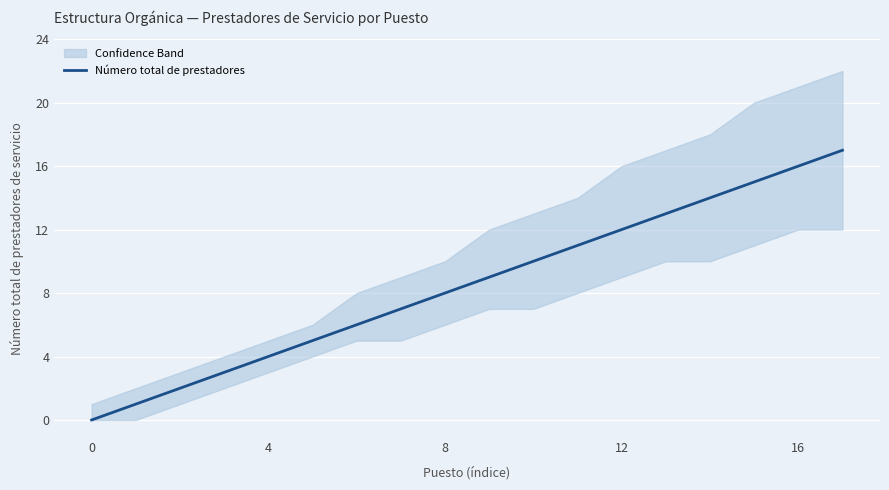

How many lines are shown in the chart?

1